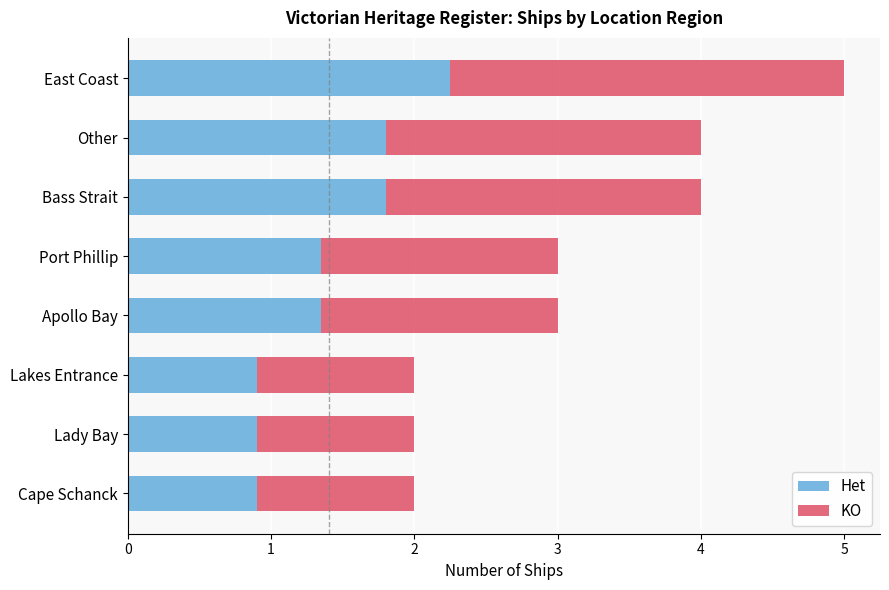

At which category is the sum across all series the highest?

East Coast